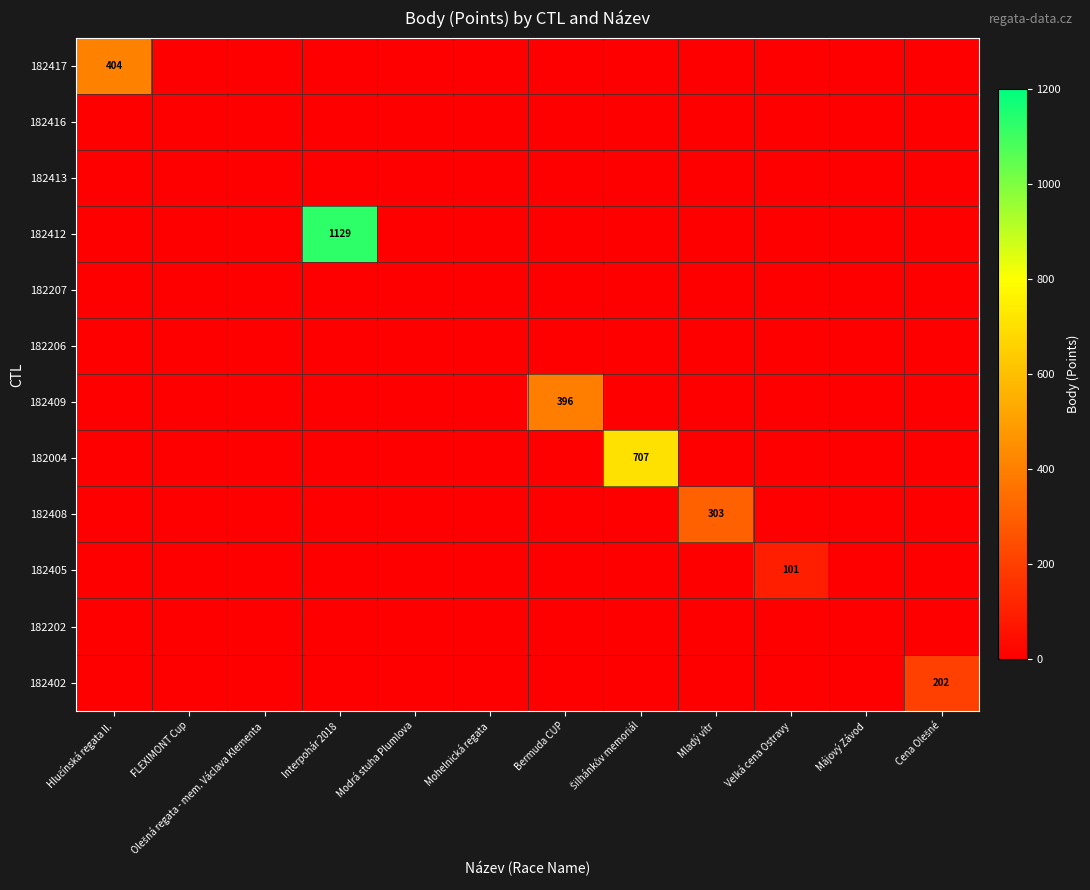

List the labels in order of 182004 value, smallest first.

Hlučínská regata II., FLEXIMONT Cup, Olešná regata - mem. Václava Klementa, Interpohár 2018, Modrá stuha Plumlova, Mohelnická regata, Bermuda CUP, Mladý vítr, Velká cena Ostravy, Májový Závod, Cena Olešné, Šilhánkův memoriál